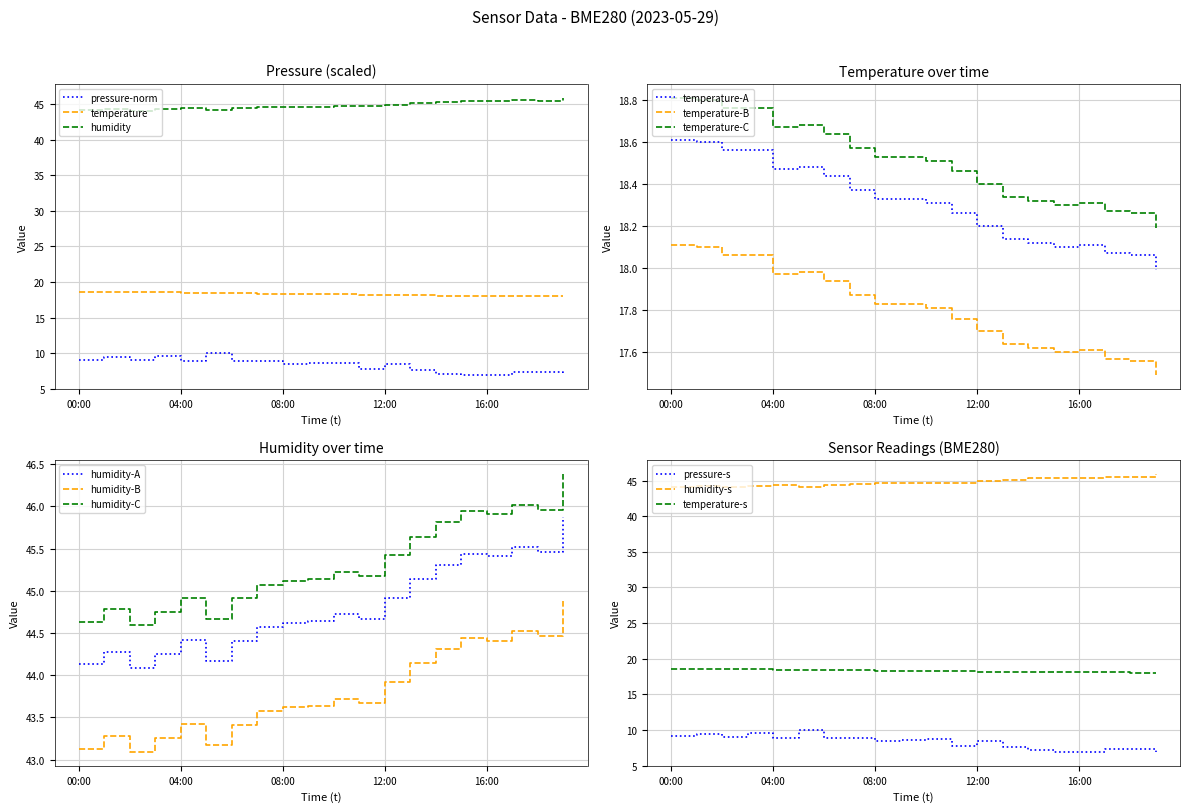

Which series has the largest total across all categories?

humidity